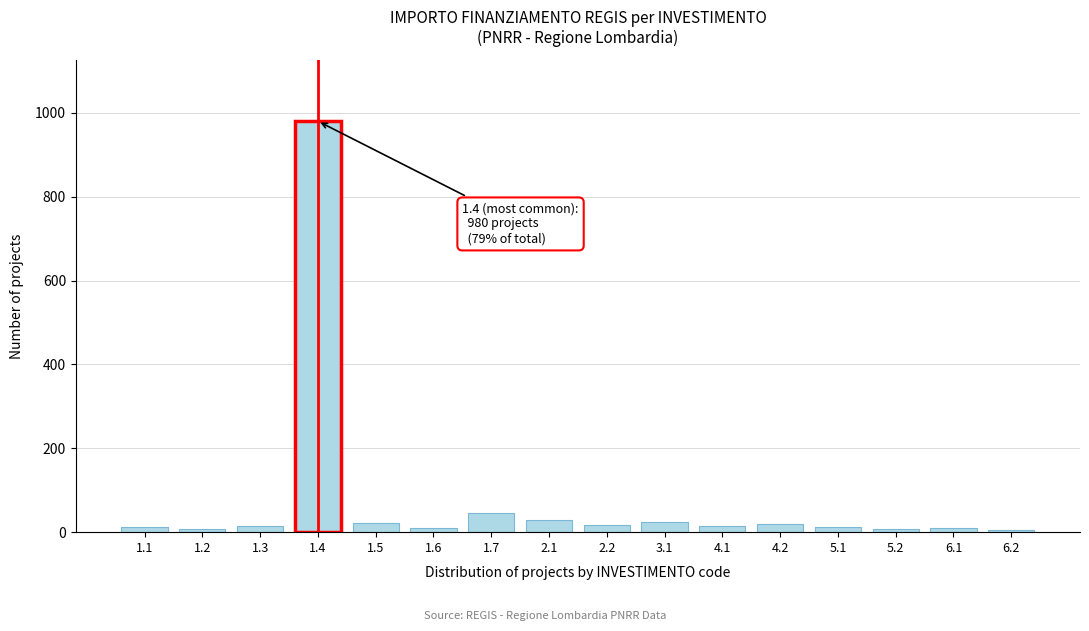

What is the change in value from 1.4 to 3.1?

-955